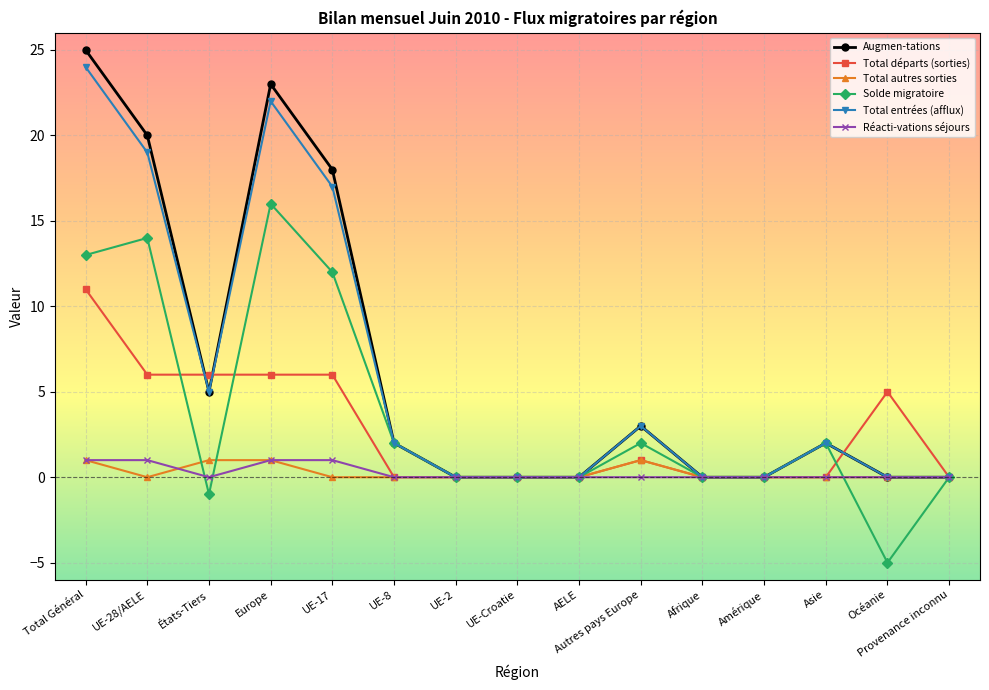

Which series has the widest spread of values?

Augmen-tations